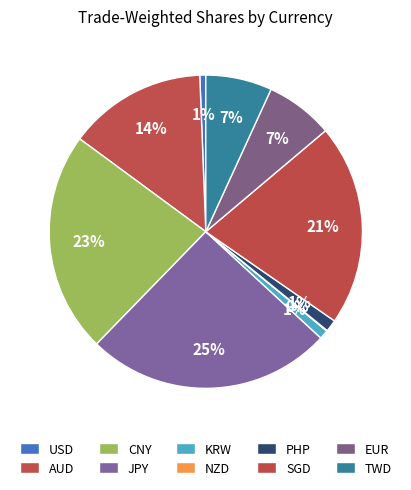

Is PHP the majority of the pie?

No